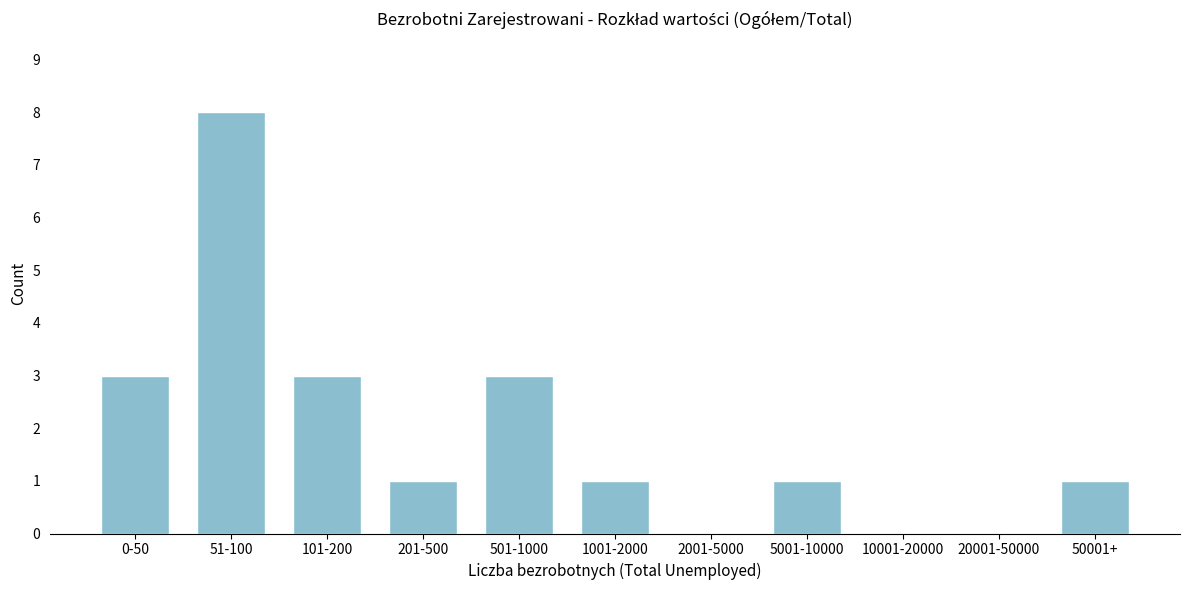

Reading left to right, list all the values displayed in this chart.

0-50=3	51-100=8	101-200=3	201-500=1	501-1000=3	1001-2000=1	2001-5000=0	5001-10000=1	10001-20000=0	20001-50000=0	50001+=1